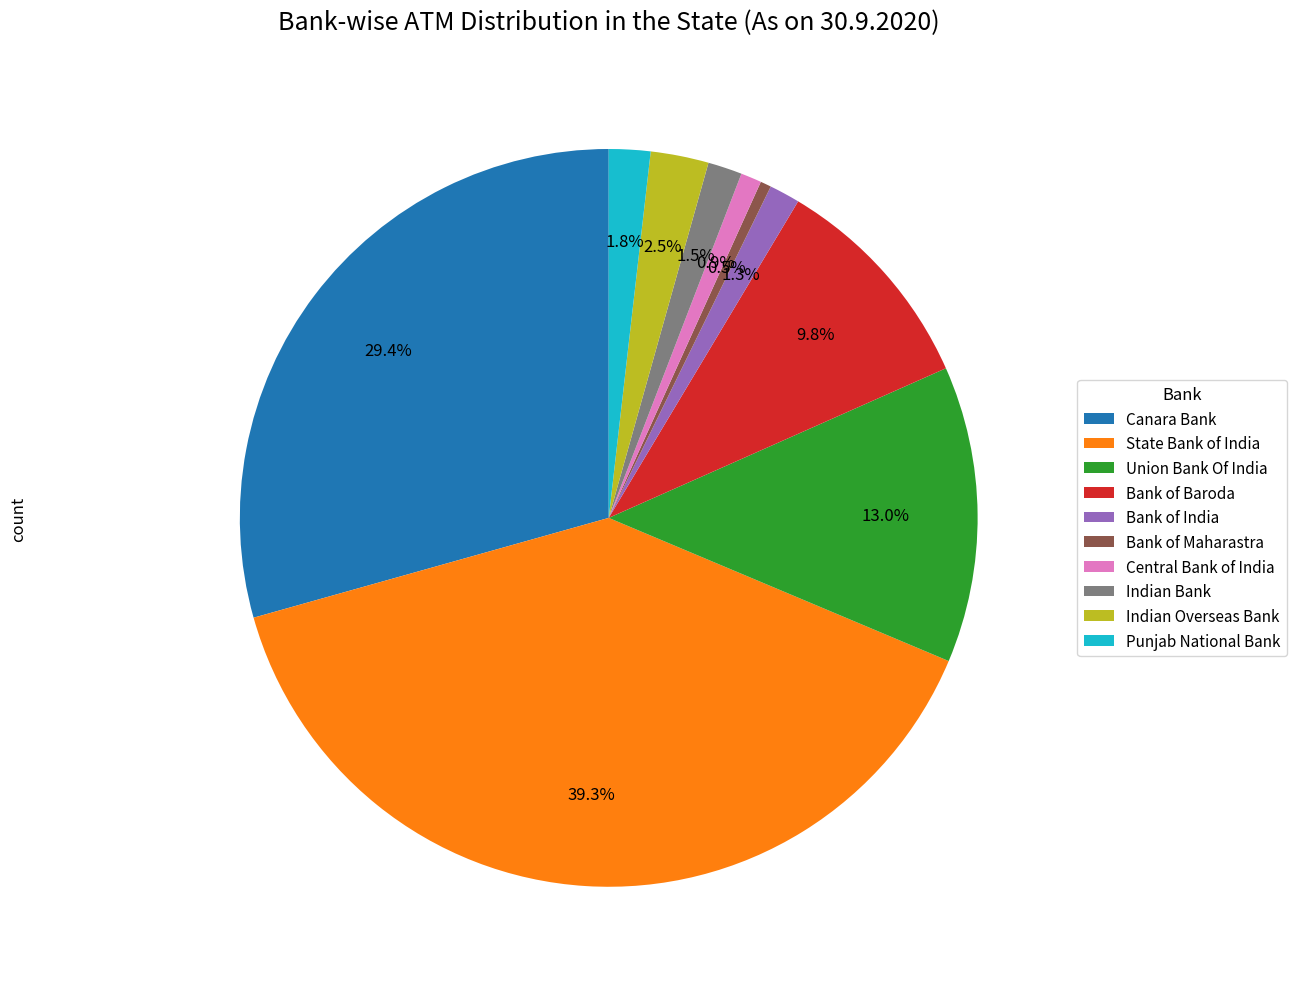

Which slice is the largest?

State Bank of India